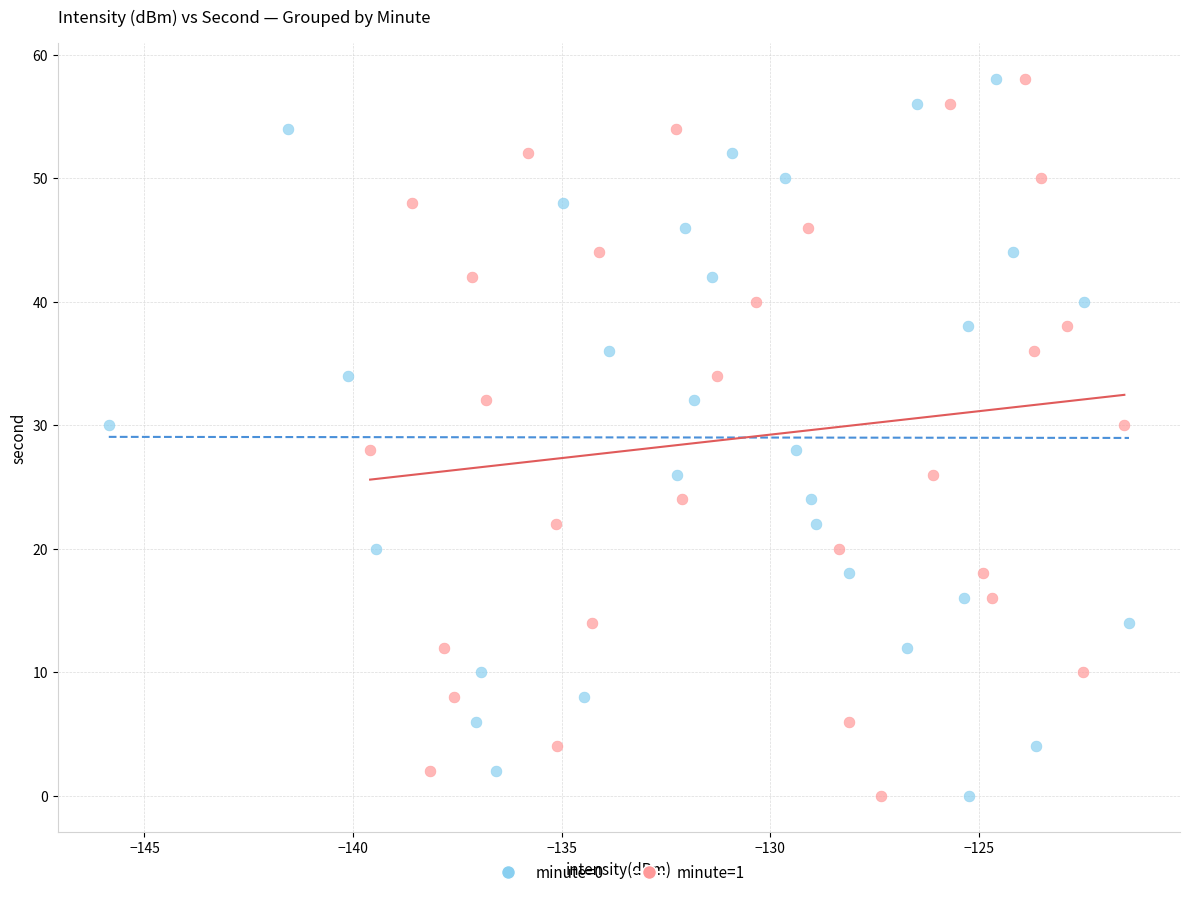

What are all the series names shown in the legend?

minute=0, minute=1